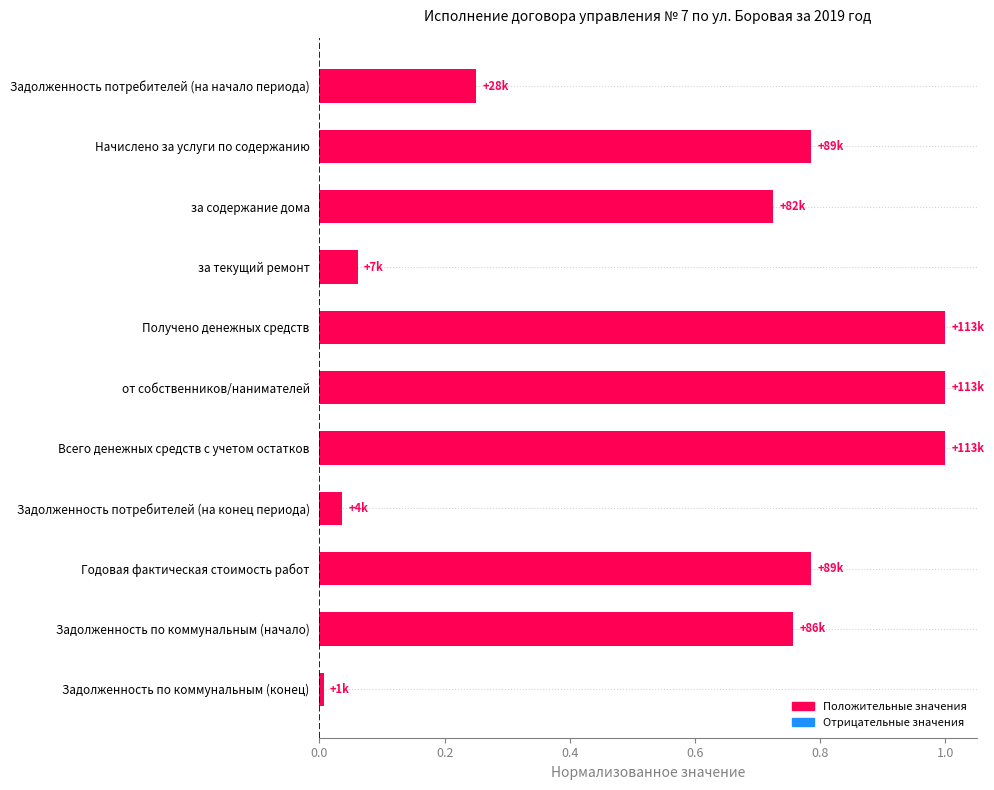

What is the difference between the second highest and second lowest values?

1.0